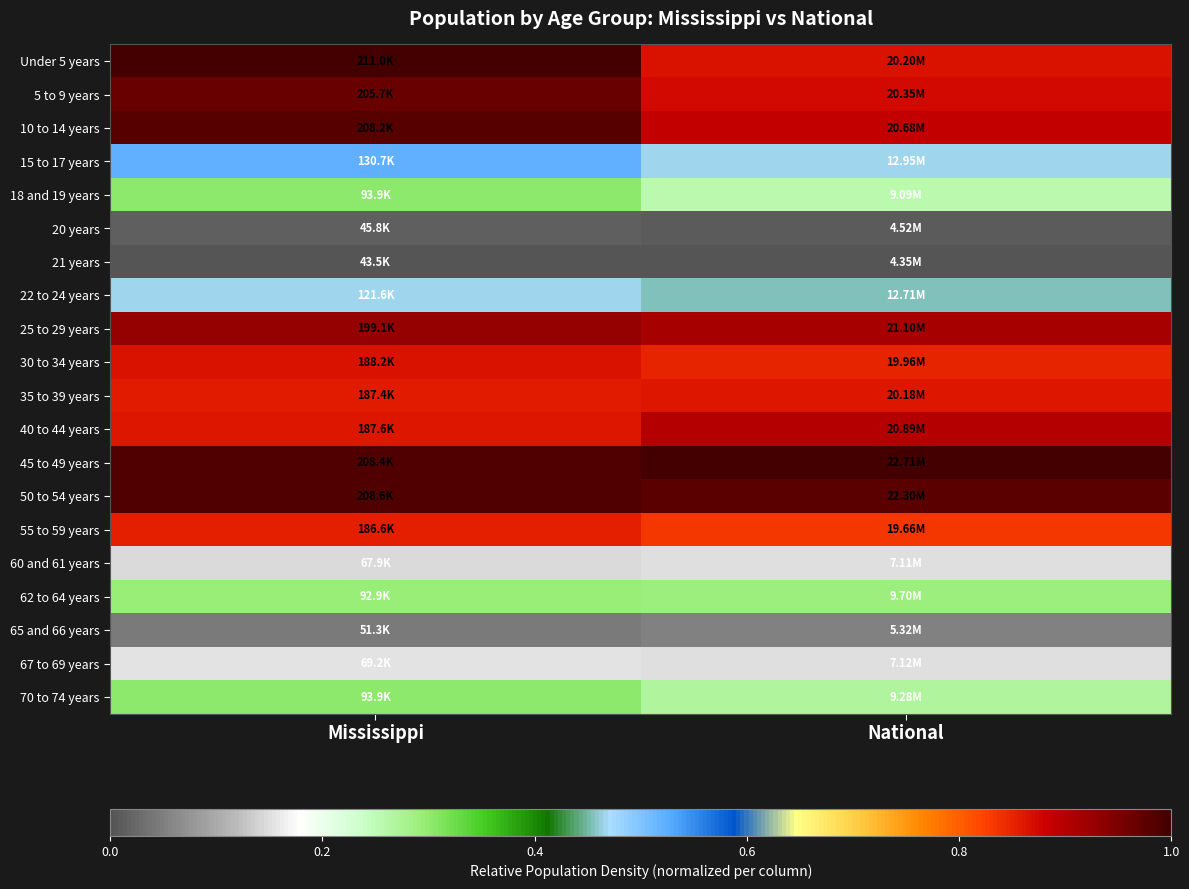

At National, list the series in order from largest to smallest.

45 to 49 years, 50 to 54 years, 25 to 29 years, 40 to 44 years, 10 to 14 years, 5 to 9 years, Under 5 years, 35 to 39 years, 30 to 34 years, 55 to 59 years, 15 to 17 years, 22 to 24 years, 62 to 64 years, 70 to 74 years, 18 and 19 years, 67 to 69 years, 60 and 61 years, 65 and 66 years, 20 years, 21 years